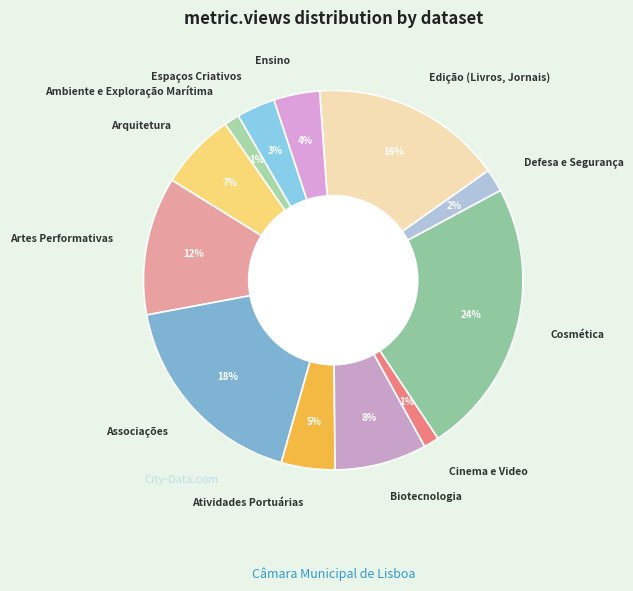

Count the number of slices in the pie.

12